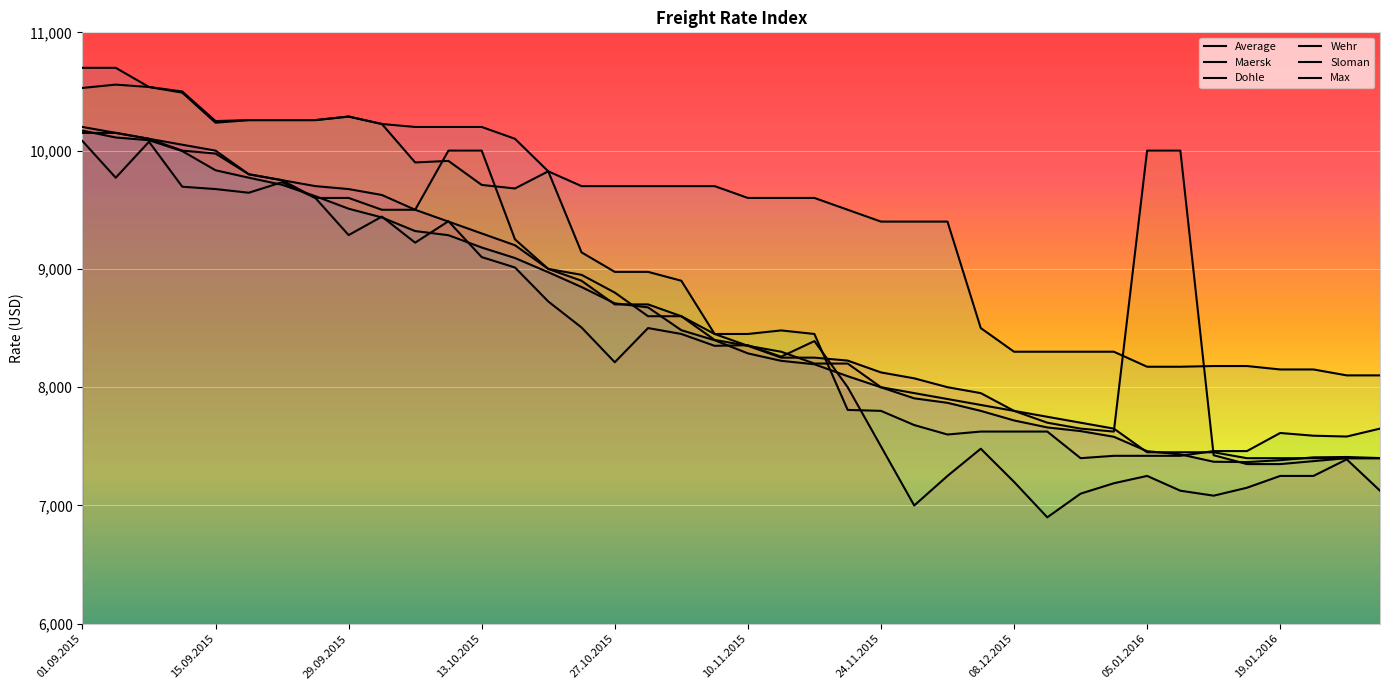

True or false: Max has more than 1 interior local peaks.

False